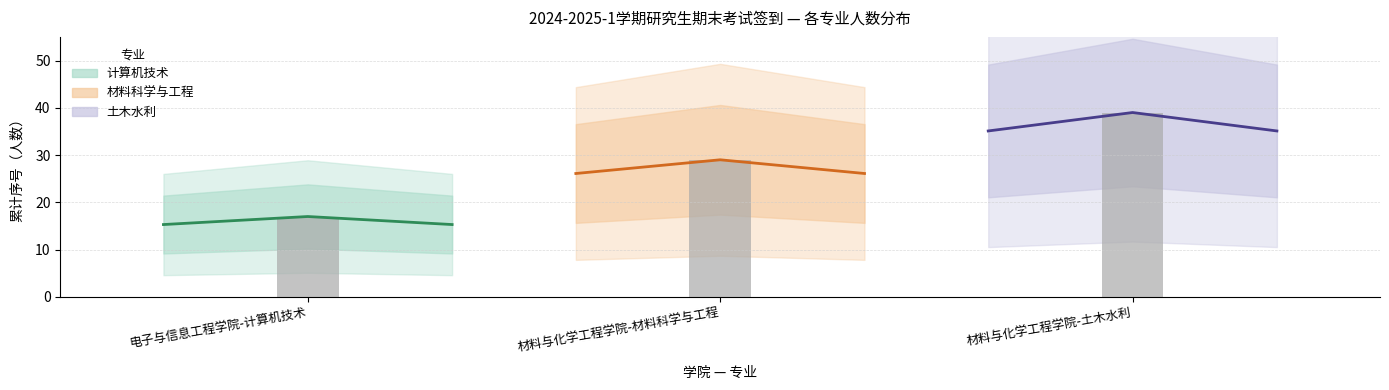

At which label does 材料与化学工程学院-材料科学与工程 reach its minimum?

电子与信息工程学院-计算机技术